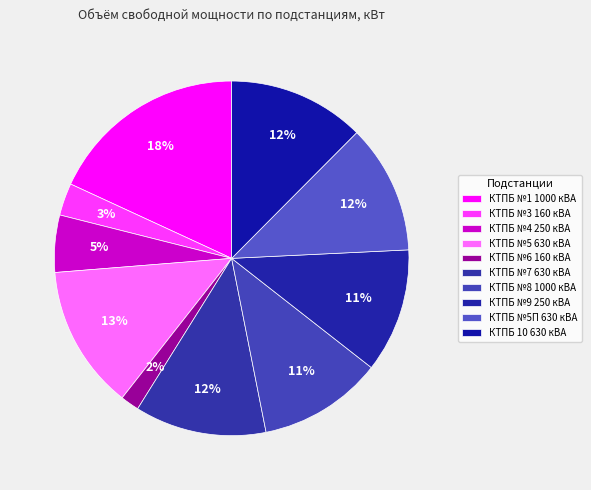

Rank the categories by value from lowest to highest.

КТПБ №6 160 кВА, КТПБ №3 160 кВА, КТПБ №4 250 кВА, КТПБ №8 1000 кВА, КТПБ №9 250 кВА, КТПБ №5П 630 кВА, КТПБ №7 630 кВА, КТПБ 10 630 кВА, КТПБ №5 630 кВА, КТПБ №1 1000 кВА